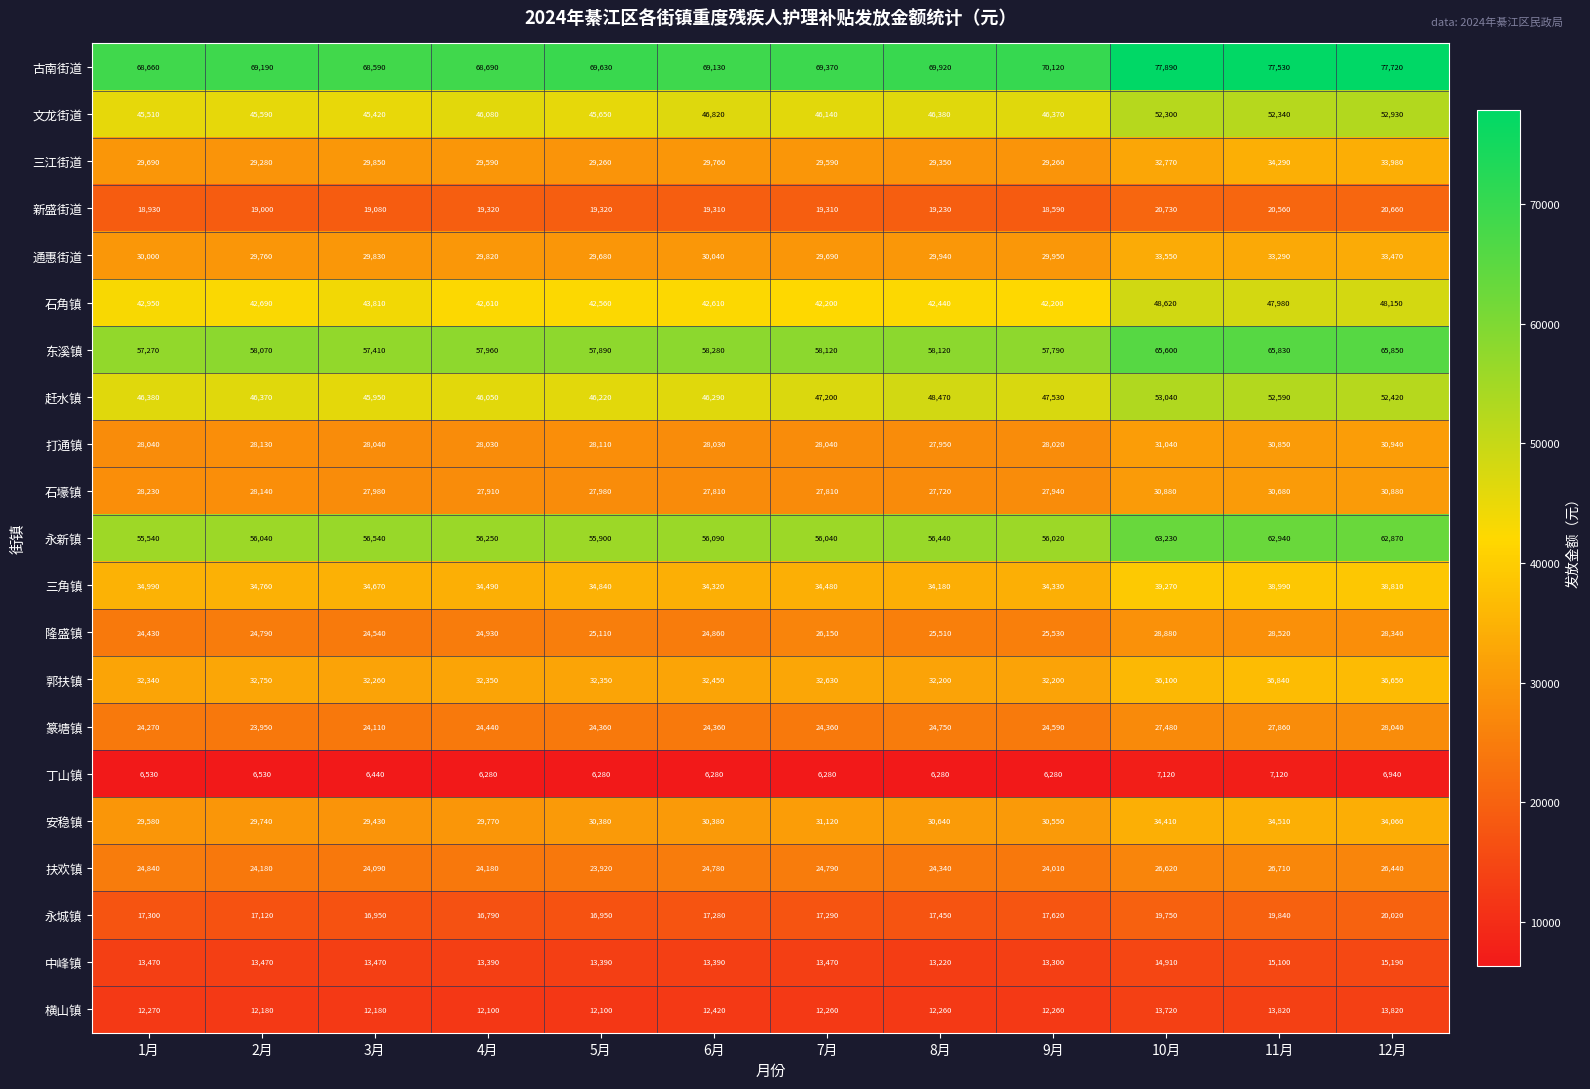

At which category does the chart reach its peak across all series?

10月